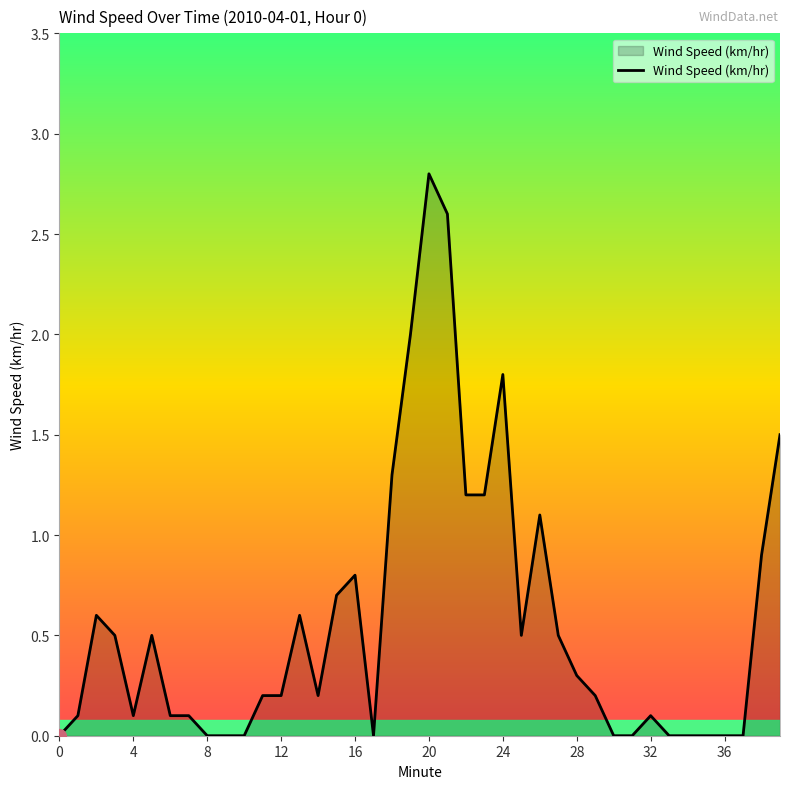

What is the maximum value shown in the chart?

2.8